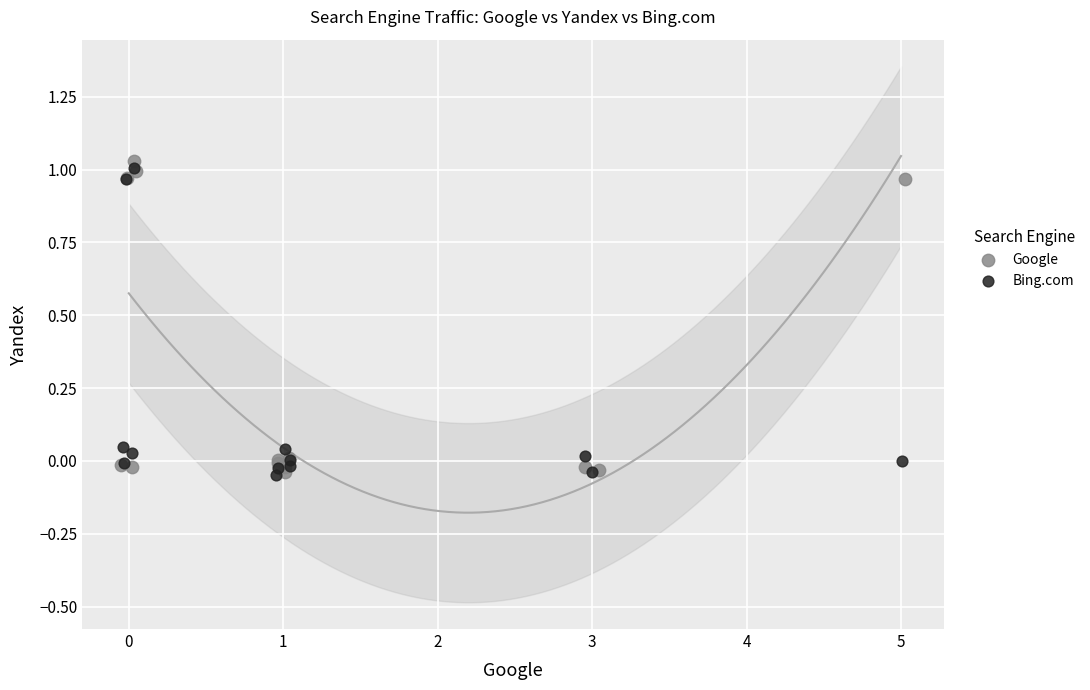

Which series reaches the maximum Y coordinate?

Google